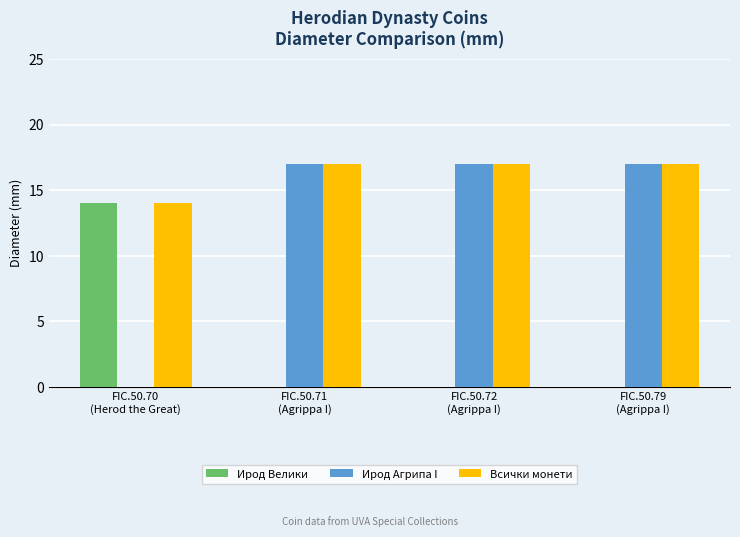

True or false: Всички монети has a value of 14 at FIC.50.70
(Herod the Great).

True